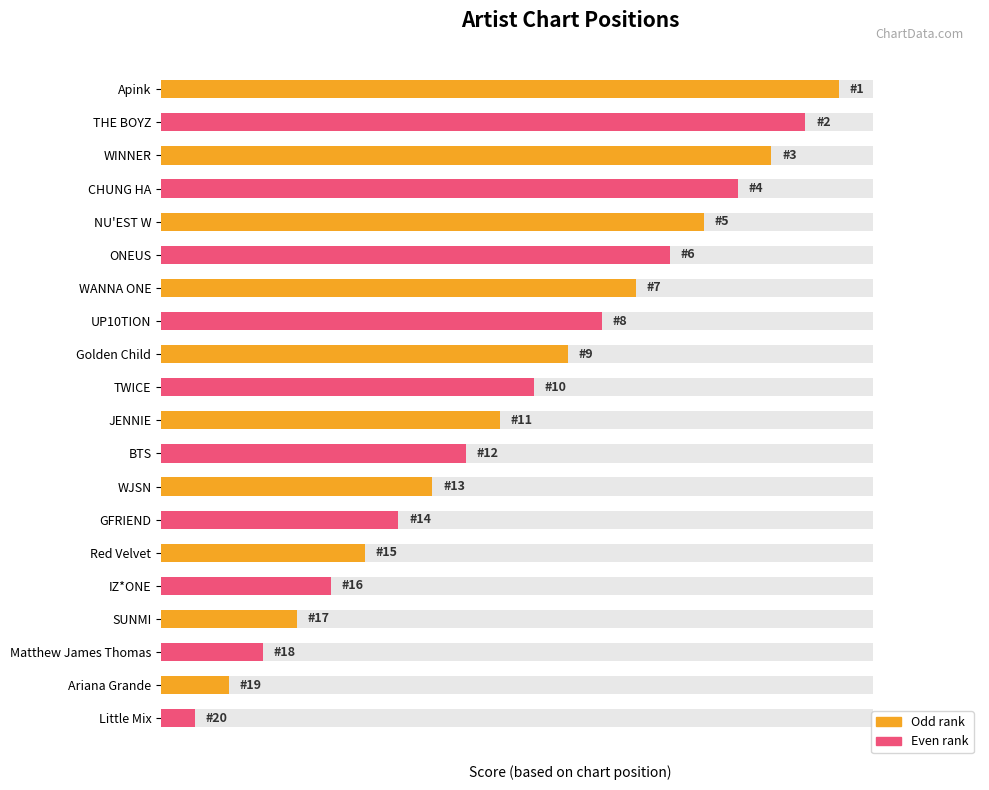

How many data points are less than 52?

10